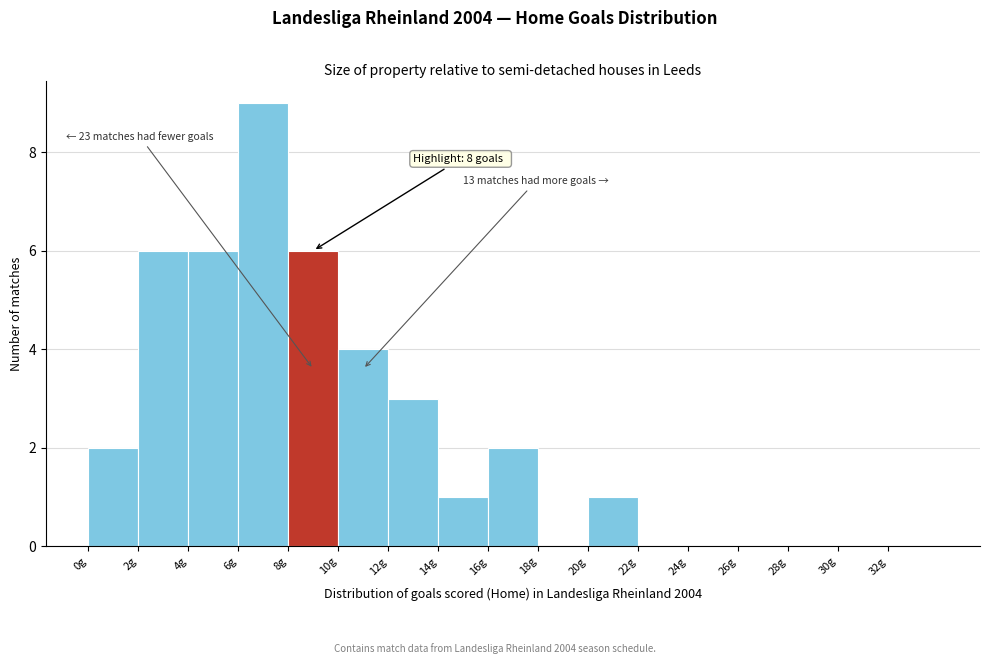

Which range on the x-axis has the tallest bar?

6 to 8